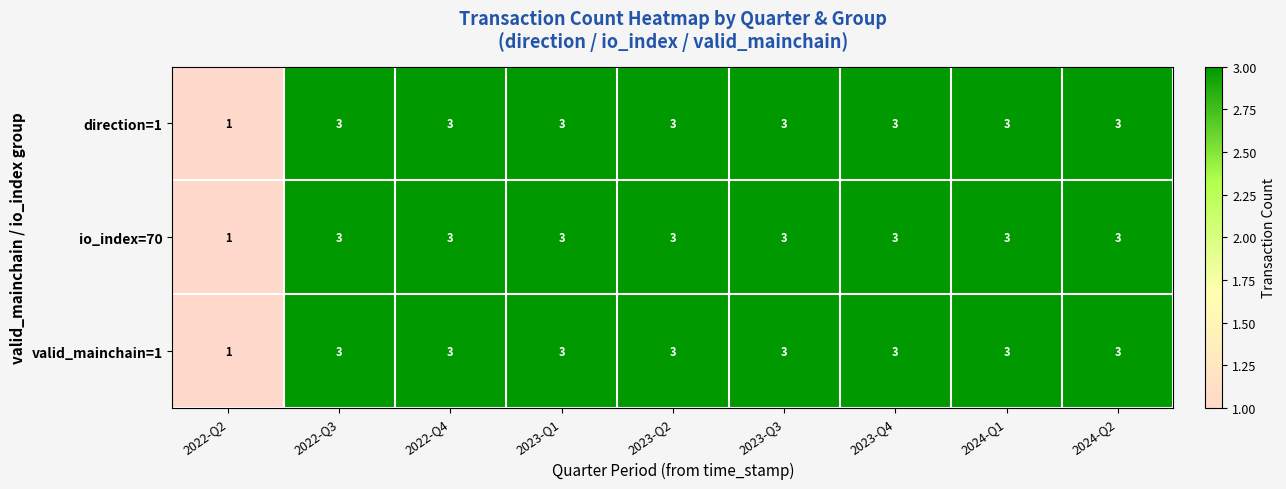

What is the average value of the io_index=70 series?

3